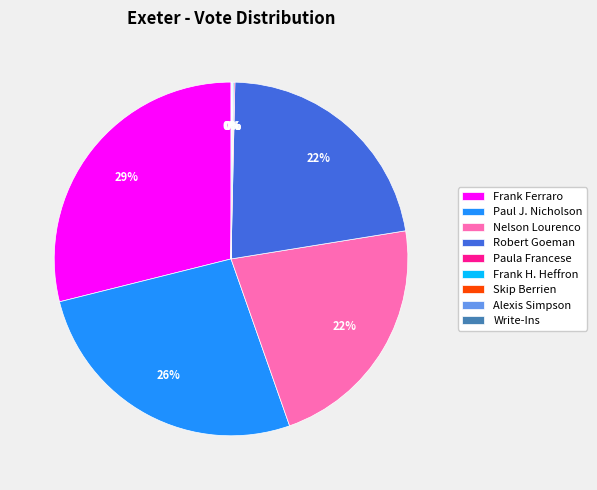

To the nearest percent, what is the average slice percentage?

11%